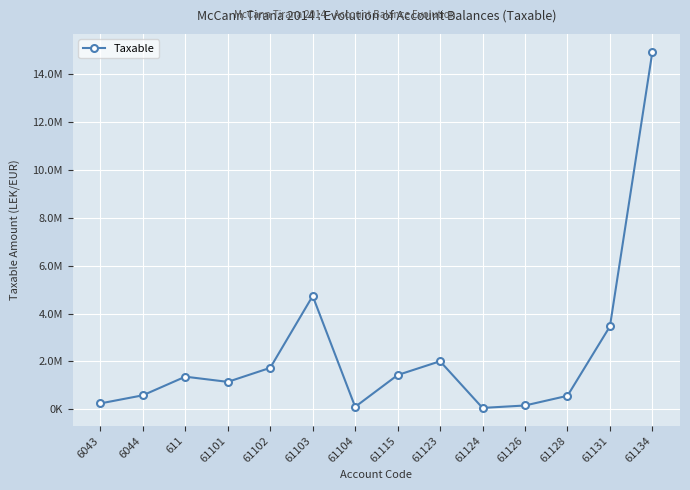

Does the chart have visible grid lines?

Yes